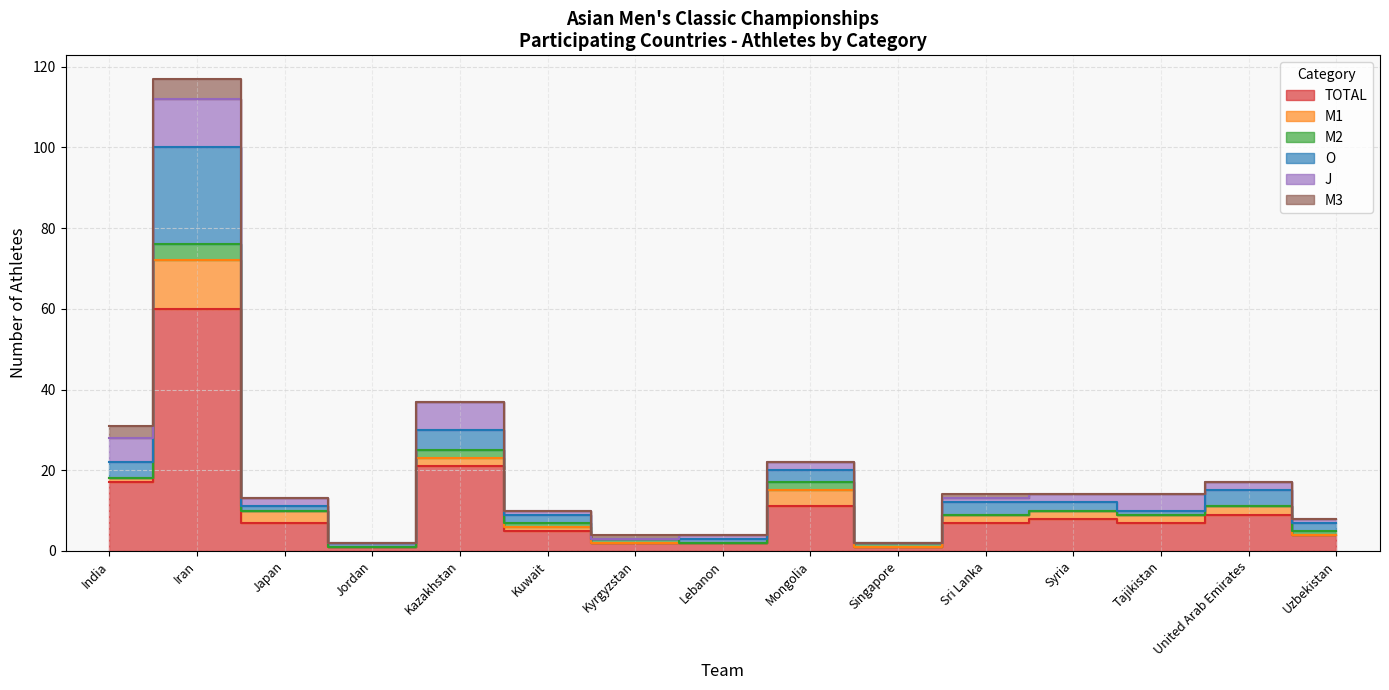

What is the average value of the O series?

4